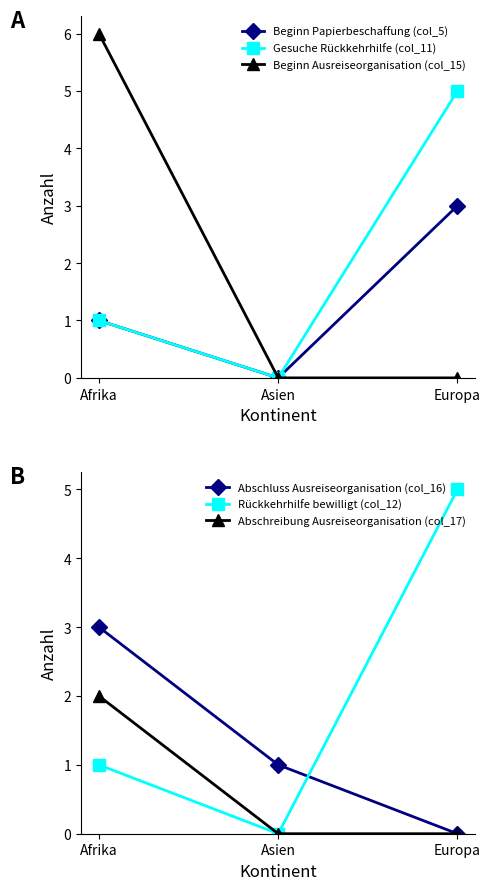

How many data points in Beginn Papierbeschaffung (col_5) are less than 1?

1